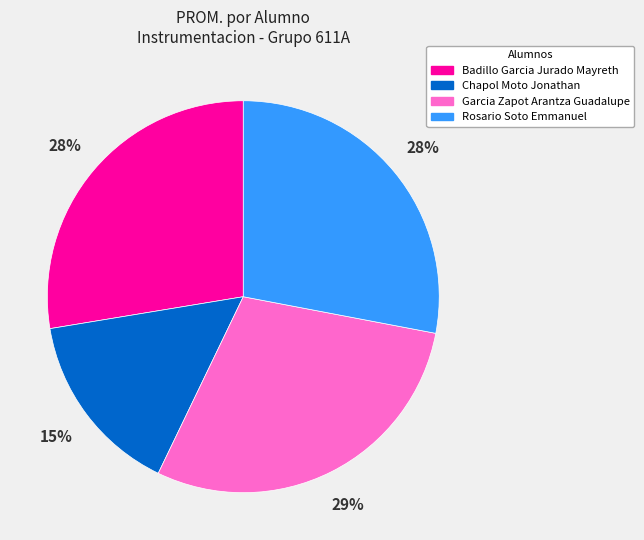

To the nearest percent, what is the combined percentage of Garcia Zapot Arantza Guadalupe and Badillo Garcia Jurado Mayreth?

57%